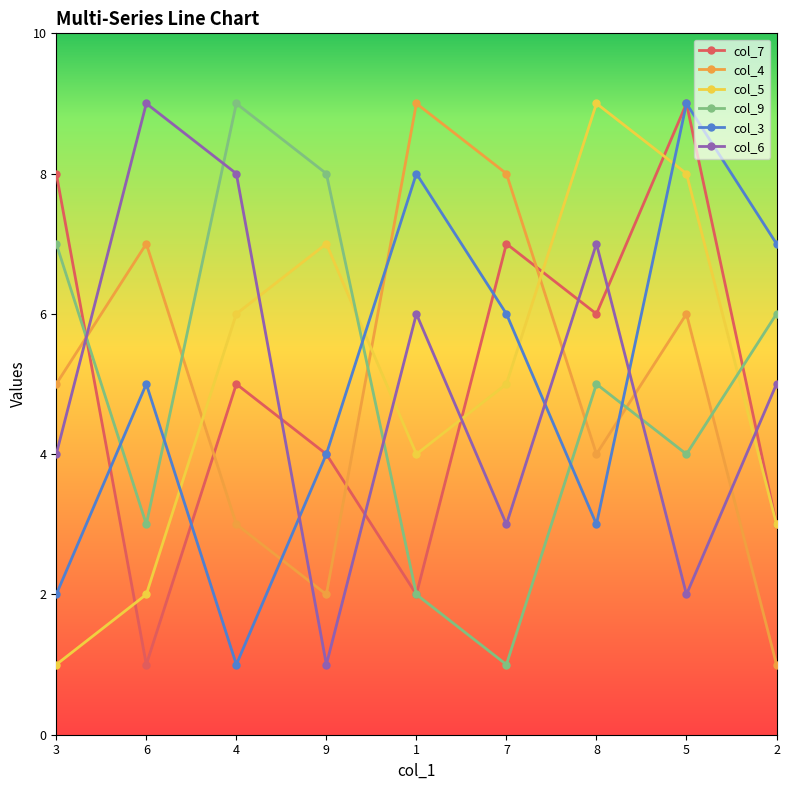

True or false: col_6 and col_4 cross at least once.

True